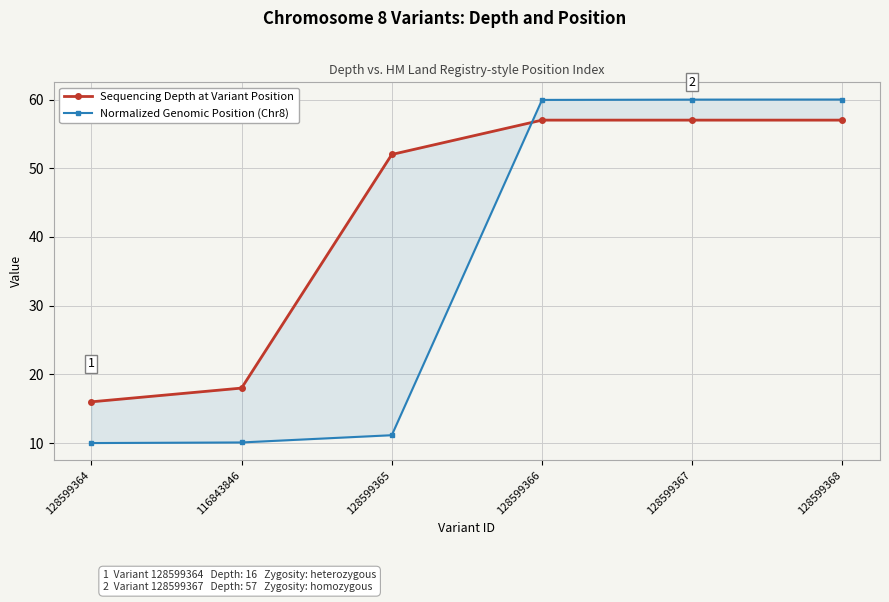

What is the label of the 1st point from the right?

128599368